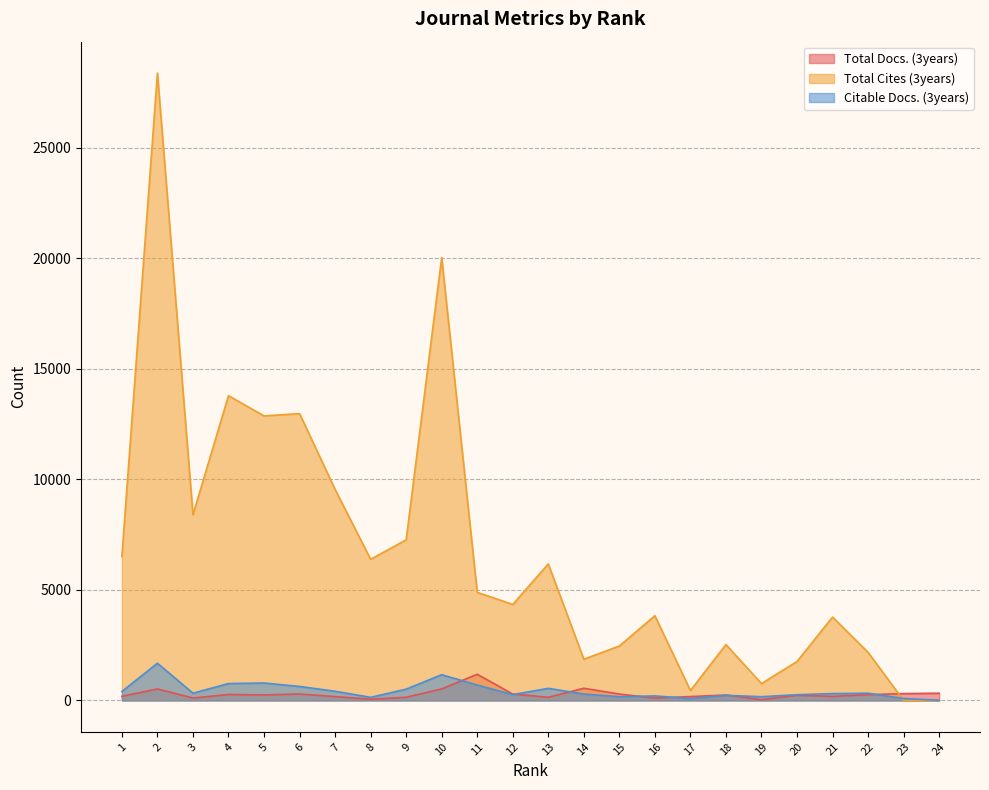

Rank the series by their maximum value, from highest to lowest.

Total Cites (3years), Citable Docs. (3years), Total Docs. (3years)